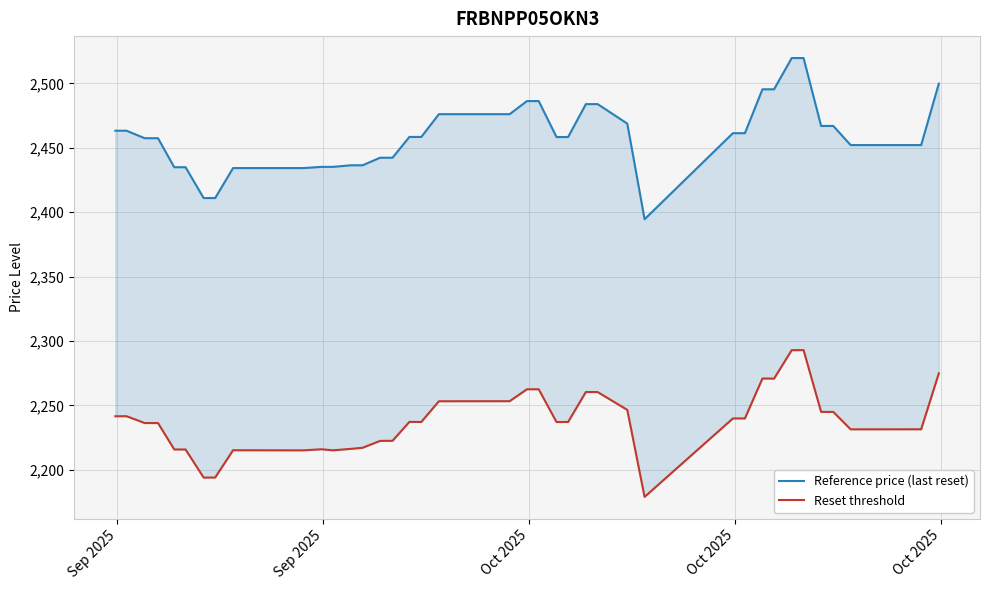

What is the difference between the maximum and minimum values in the Reference price (last reset) series?

125.2